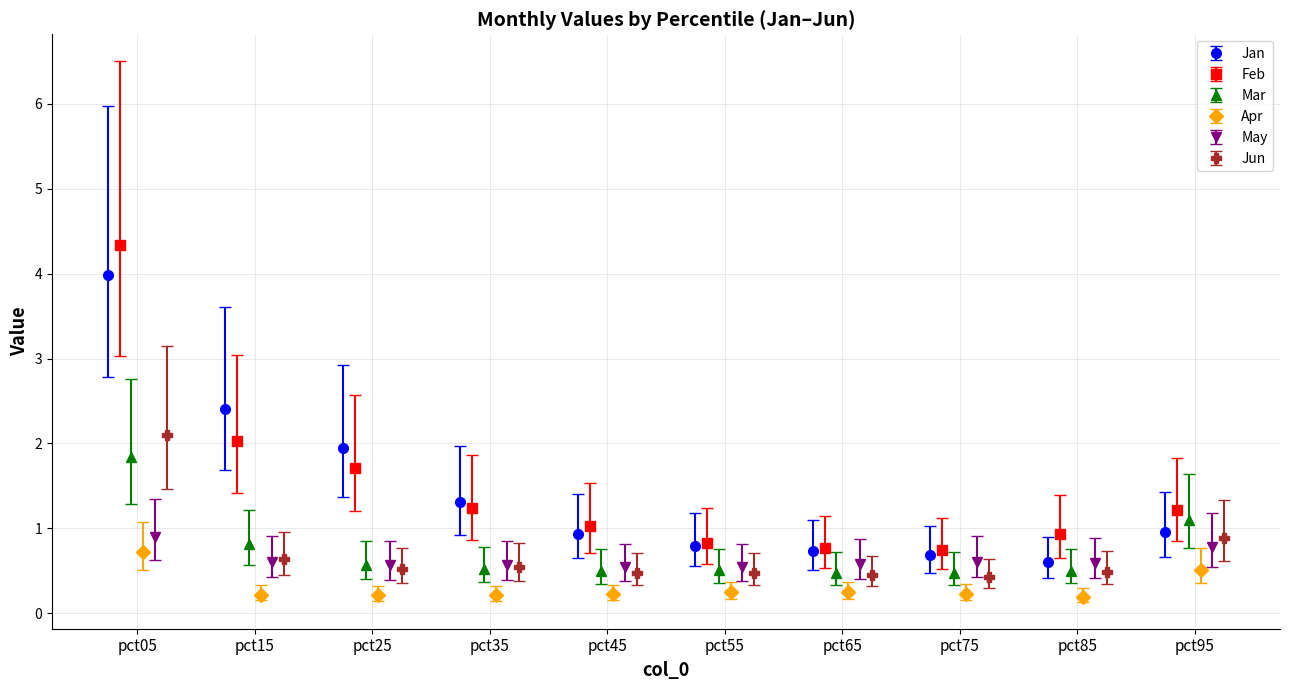

What is the maximum value for Jan?

4.0